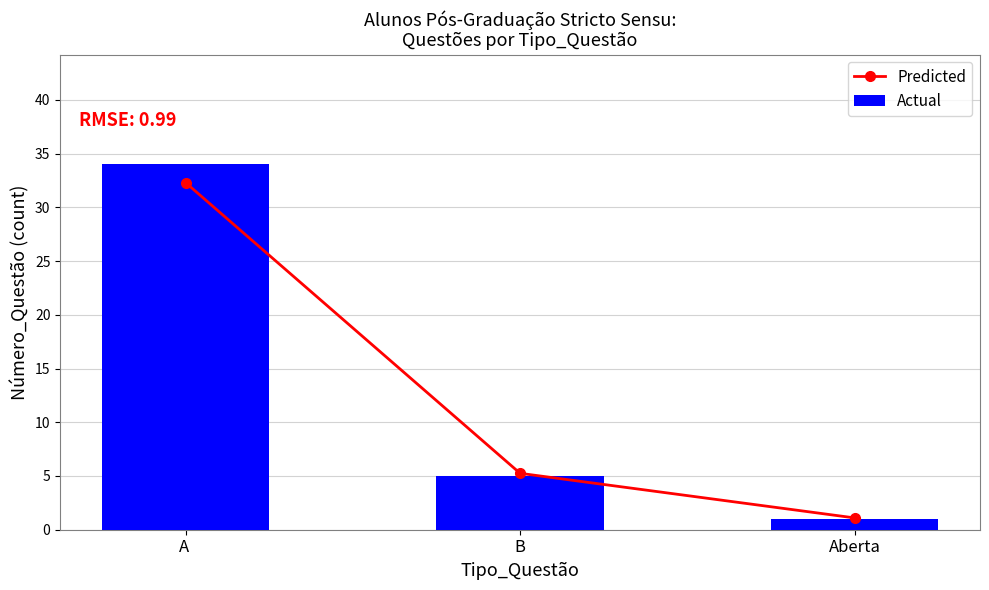

The Actual series shows 1.0 at Aberta. True or false?

True